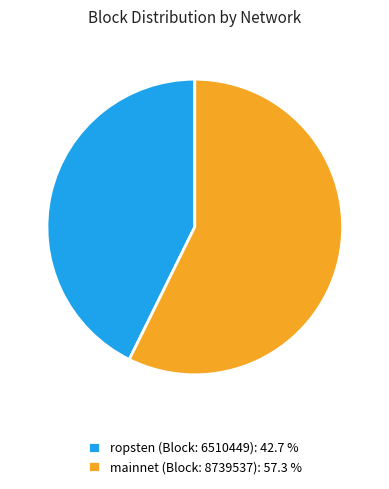

Is the sum of mainnet (Block: 8739537): 57.3 % and ropsten (Block: 6510449): 42.7 % greater than half?

Yes